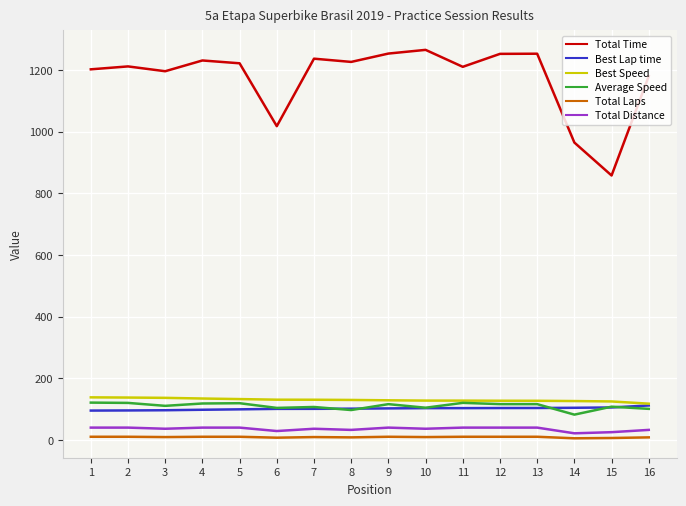

What is the sum of the Average Speed values at 12 and 15?

225.3